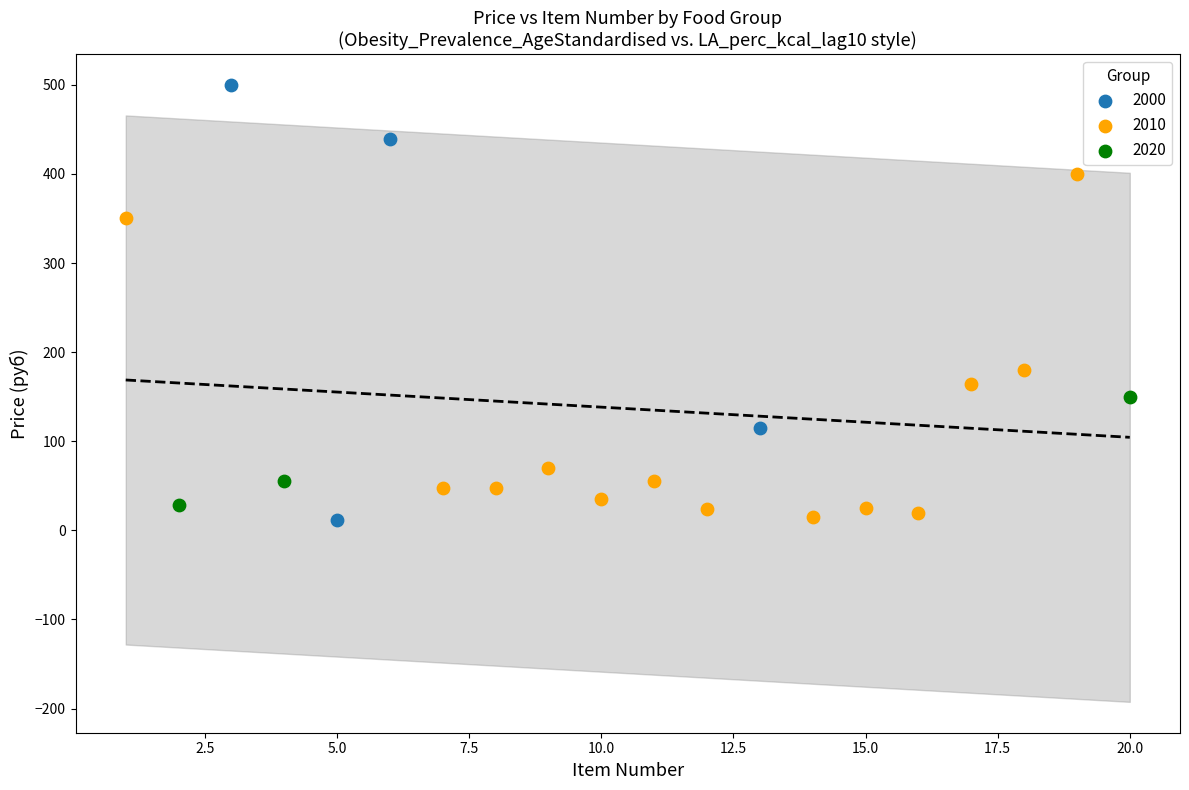

Which series contains the highest Y value?

2000